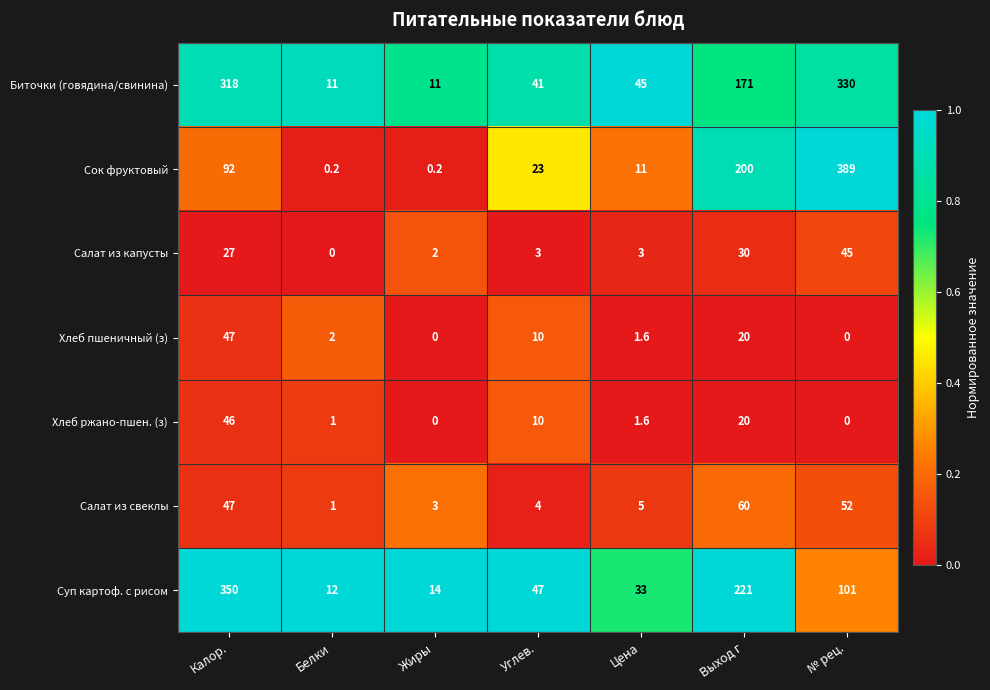

What is the maximum value shown in the chart?

389.0